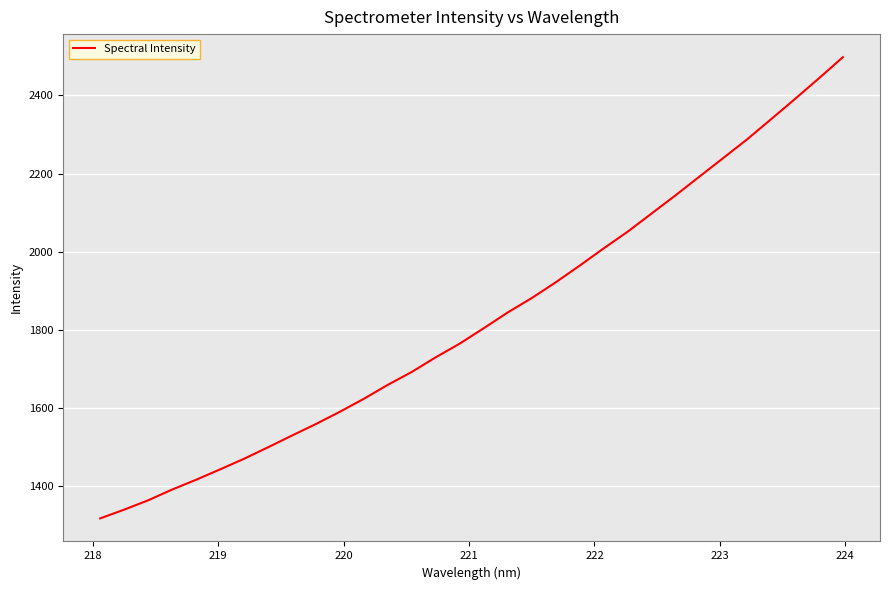

Reading left to right, transcribe all the data shown in this chart.

1317.8	1340.2	1364.0	1391.6	1416.7	1443.2	1470.3	1499.7	1529.8	1559.3	1590.7	1623.9	1659.6	1692.6	1730.0	1765.0	1804.3	1844.6	1881.3	1921.4	1964.2	2008.2	2050.8	2097.3	2143.8	2191.8	2239.6	2287.5	2338.9	2390.7	2443.5	2497.6